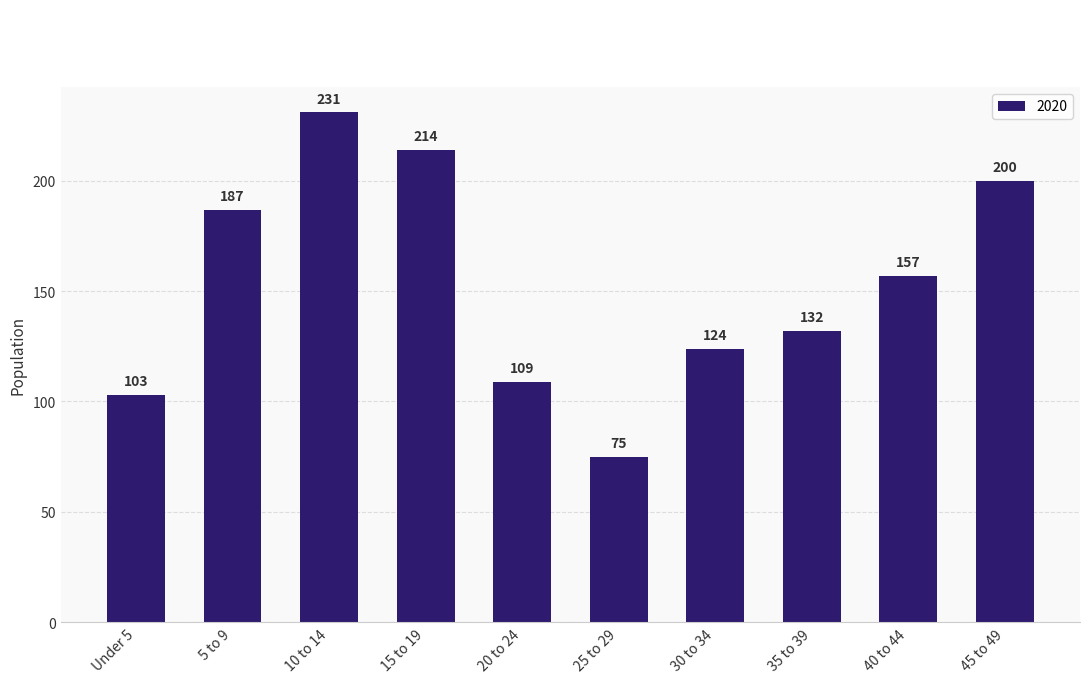

Rank the categories by value from highest to lowest.

10 to 14, 15 to 19, 45 to 49, 5 to 9, 40 to 44, 35 to 39, 30 to 34, 20 to 24, Under 5, 25 to 29